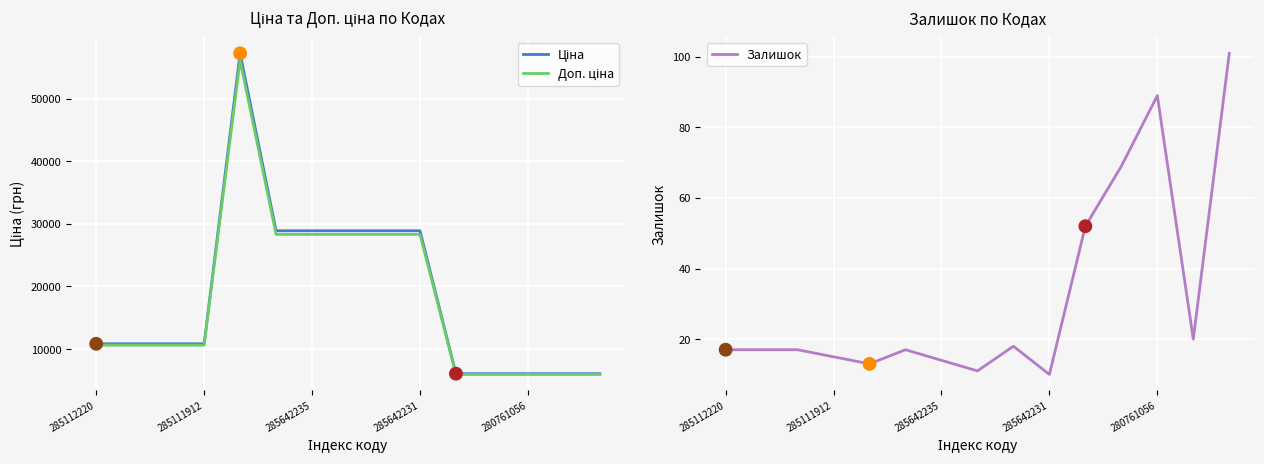

Which series has the largest total across all categories?

Ціна